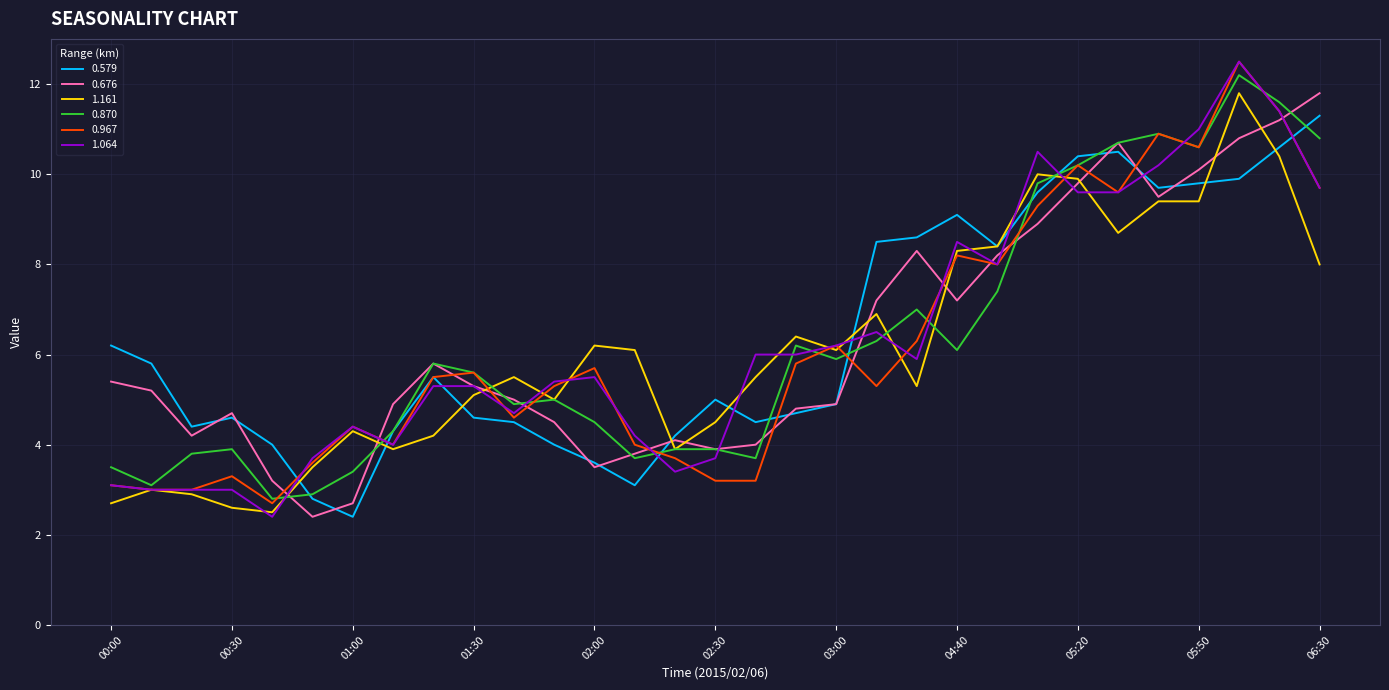

What is the sum of all 1.064 values?

195.7